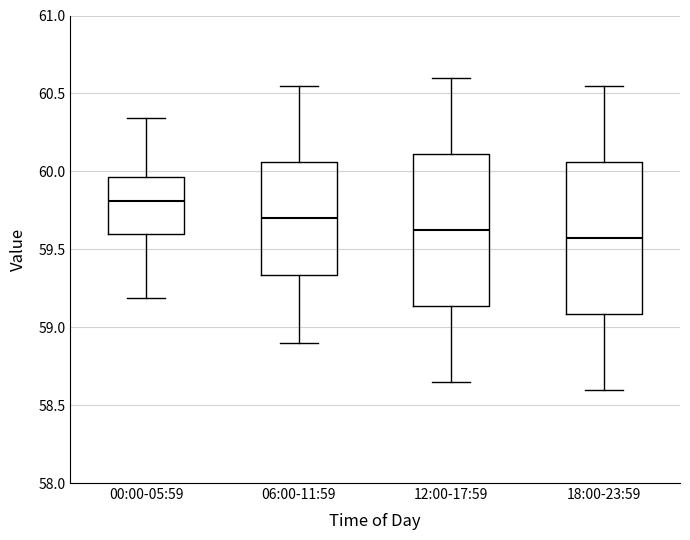

Which box's median line is the highest?

00:00-05:59